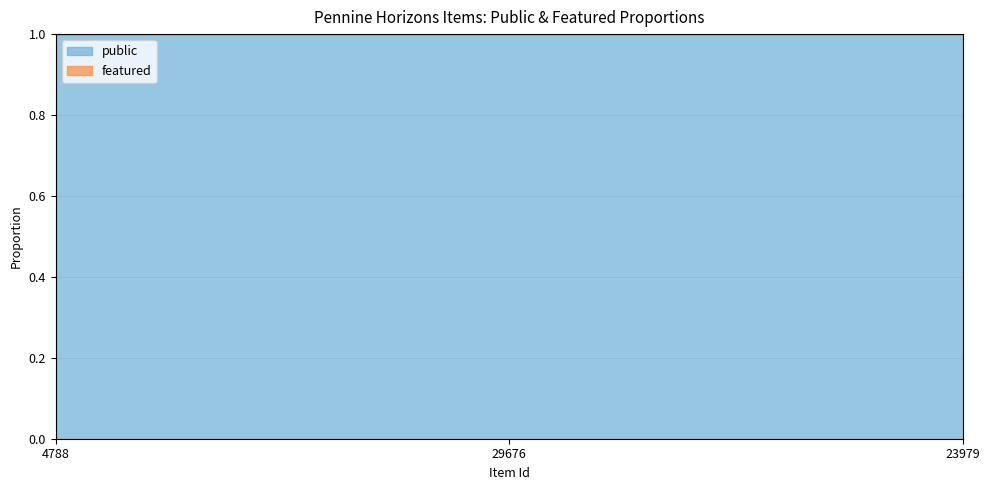

What is the sum of the public values at 23979 and 29676?

2